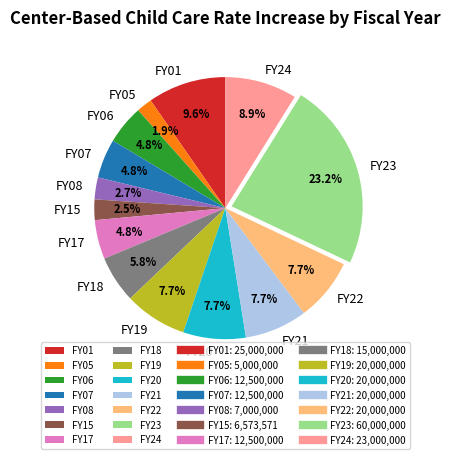

Which has a higher value, FY08 or FY21?

FY21